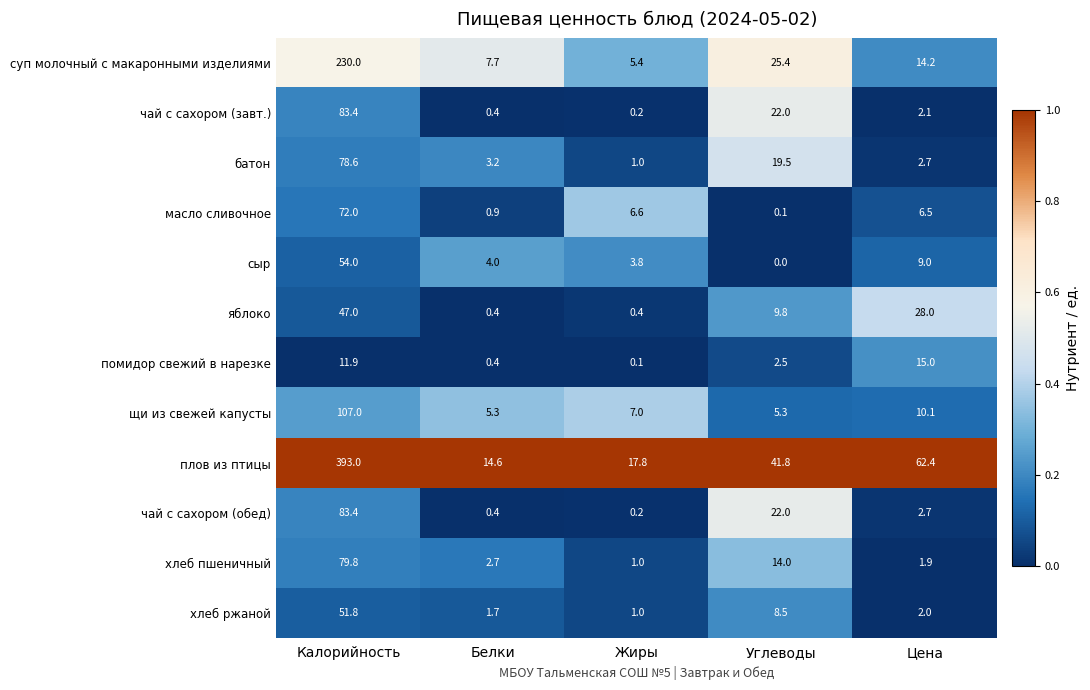

Count the number of data series in this chart.

12